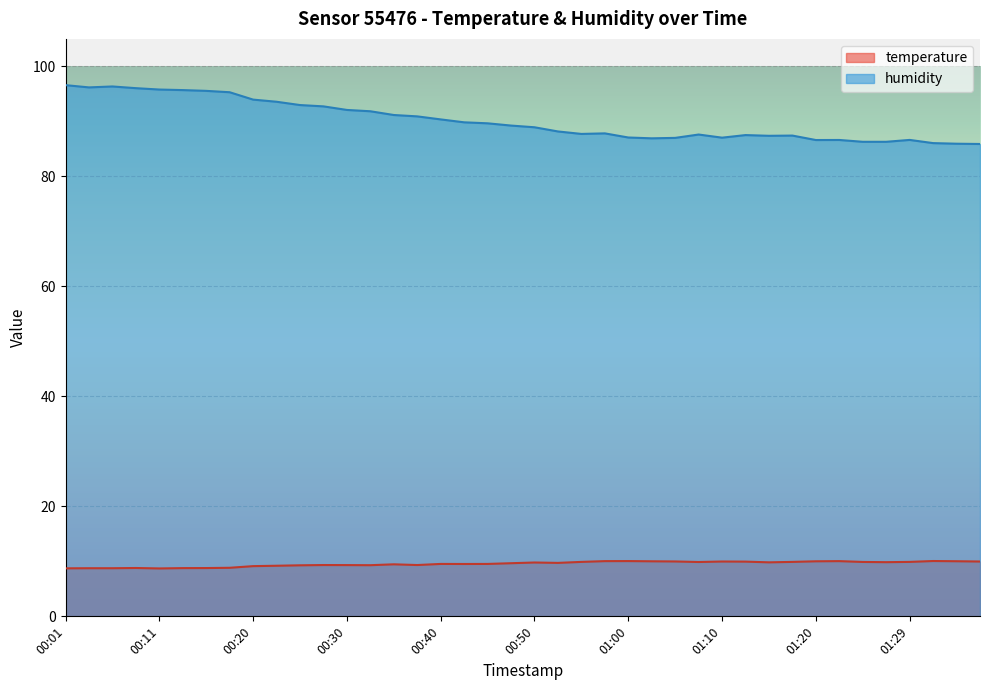

Reading left to right, what are all the values shown in this chart?

temperature: 8.7	8.8	8.8	8.8	8.7	8.8	8.8	8.8	9.1	9.2	9.3	9.3	9.3	9.3	9.5	9.3	9.5	9.5	9.5	9.7	9.8	9.7	9.9	10.0	10.1	10.0	10.0	9.9	10.0	9.9	9.8	9.9	10.0	10.0	9.9	9.8	9.9	10.1	10.0	10.0
humidity: 96.6	96.2	96.3	96.0	95.8	95.7	95.5	95.3	94.0	93.6	93.0	92.7	92.1	91.8	91.2	90.9	90.4	89.8	89.7	89.2	88.9	88.2	87.7	87.8	87.1	86.9	87.0	87.6	87.0	87.5	87.4	87.4	86.6	86.6	86.3	86.3	86.6	86.0	85.9	85.9